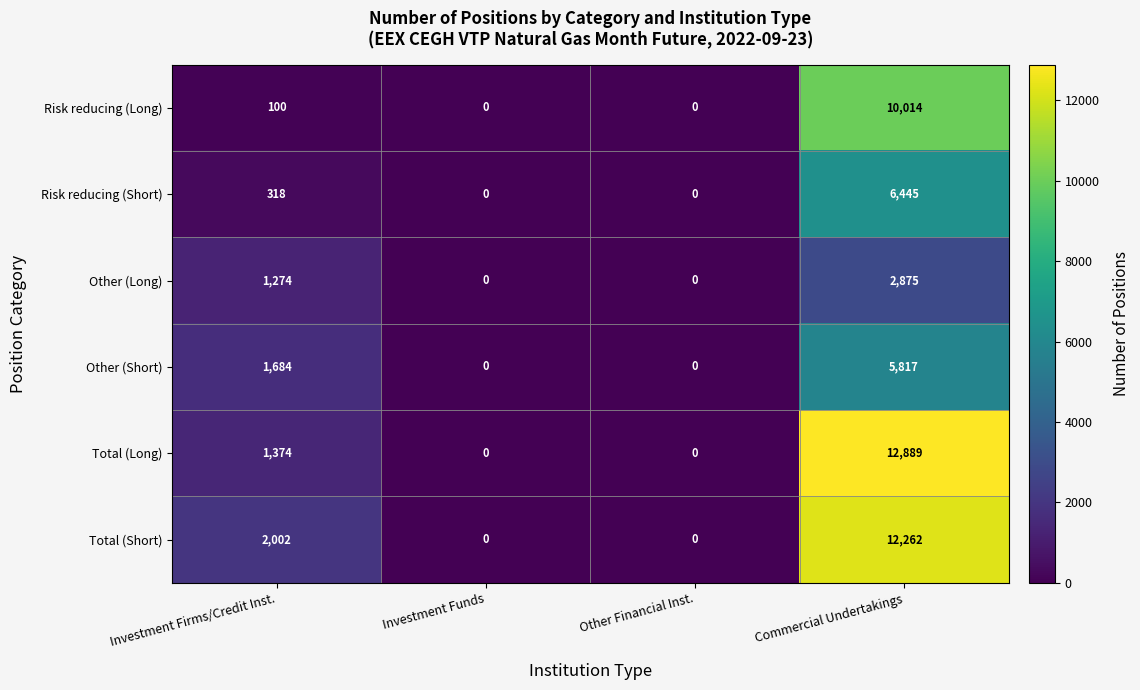

Which category has the highest value across all series?

Commercial Undertakings